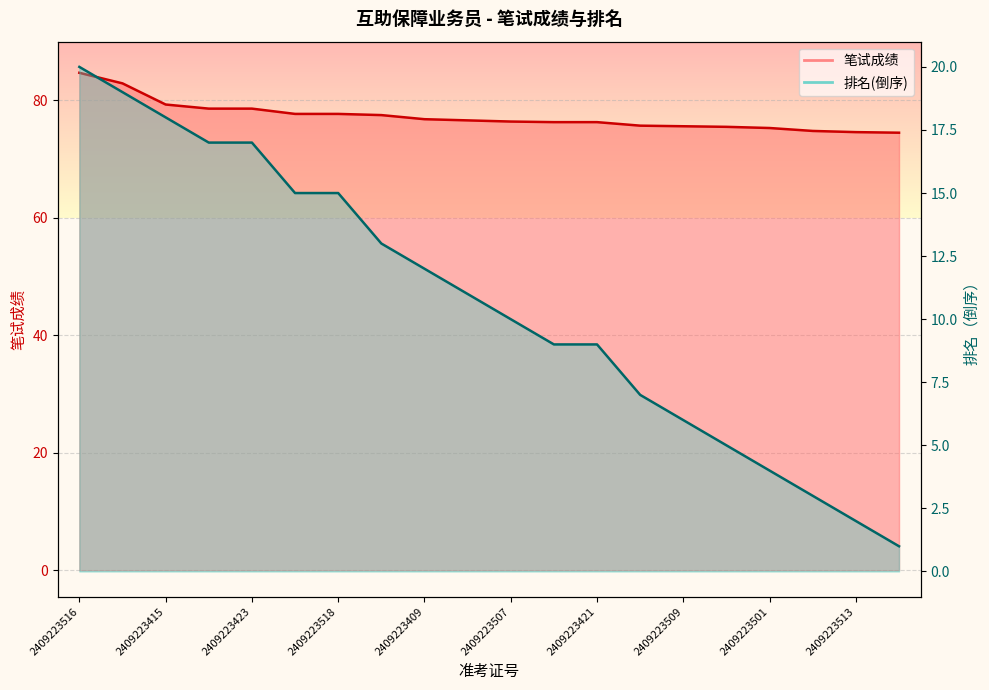

What is the average value of the 笔试成绩_line series?

77.3